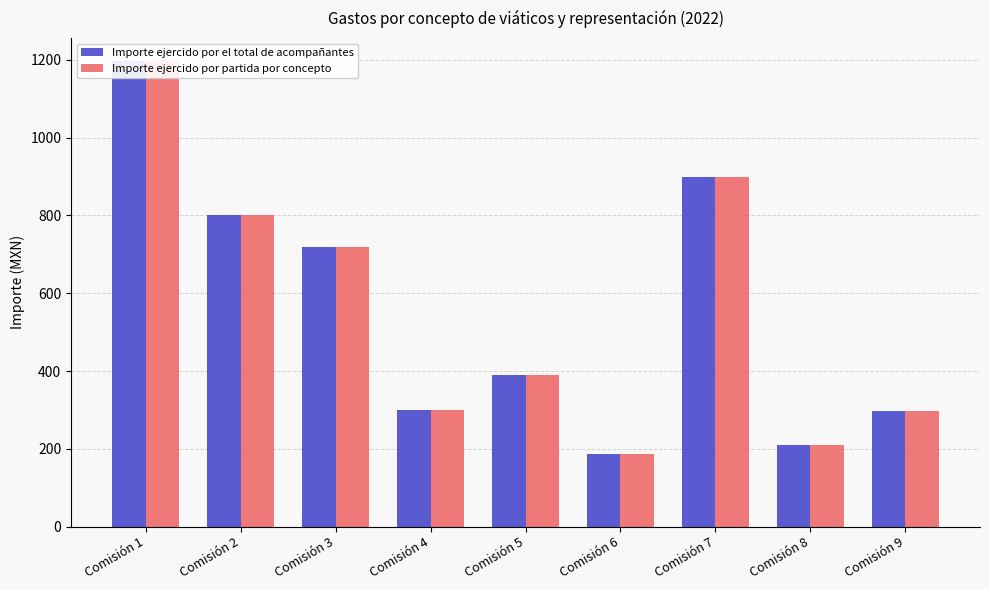

Does the chart contain any negative values?

No